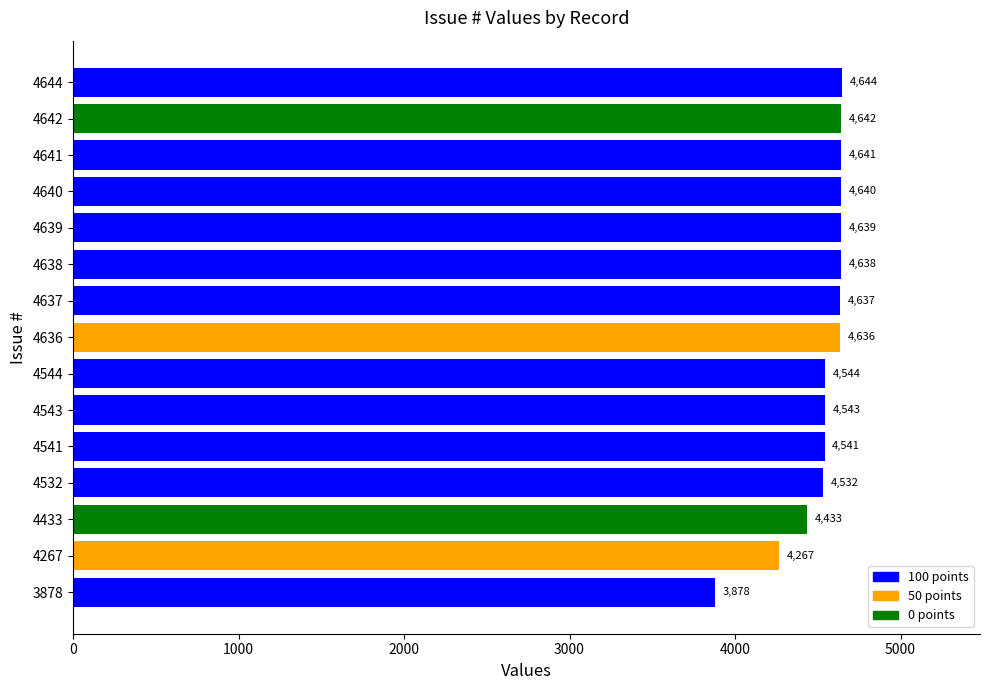

What is the change in value from 4641 to 4642?

+1